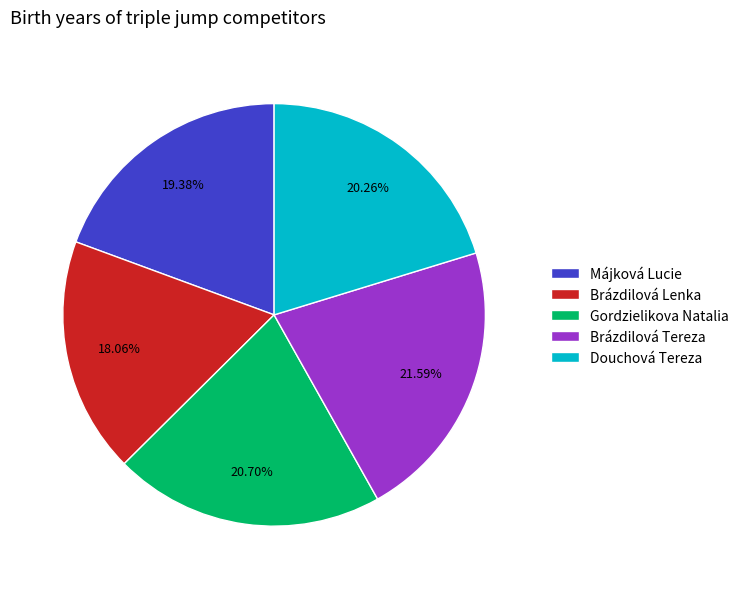

What percentage is NOT represented by Douchová Tereza?

79.7%